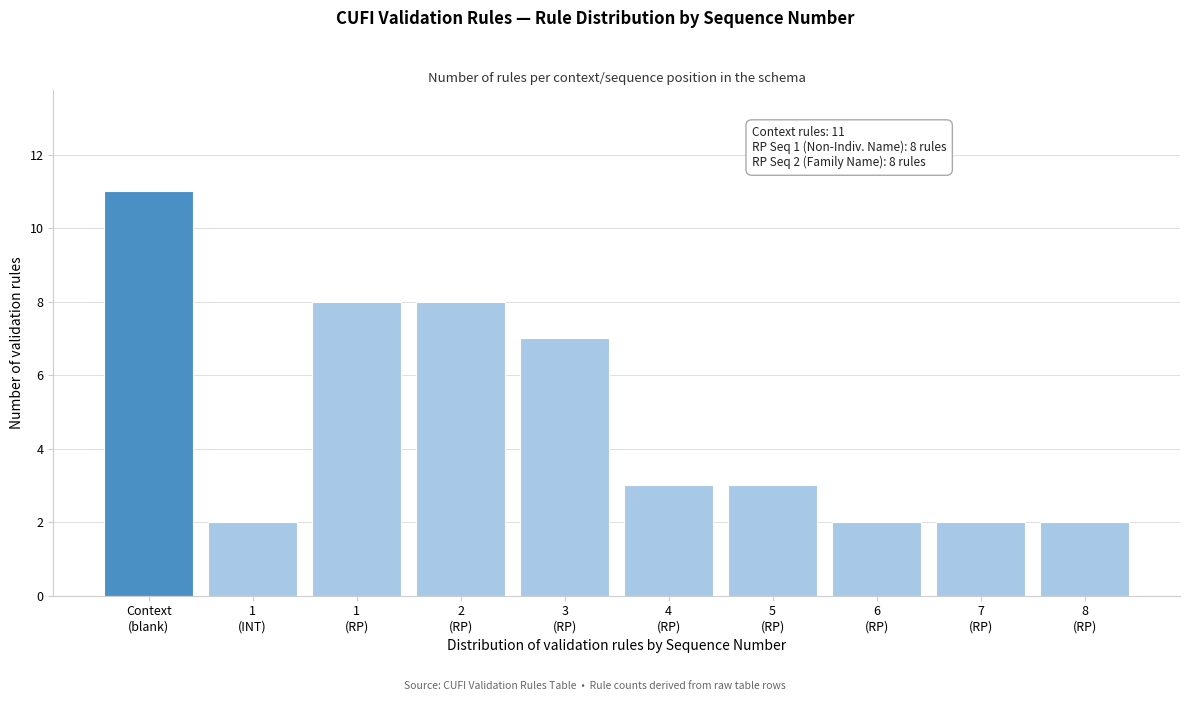

Reading left to right, extract all data points from this chart.

11	2	8	8	7	3	3	2	2	2